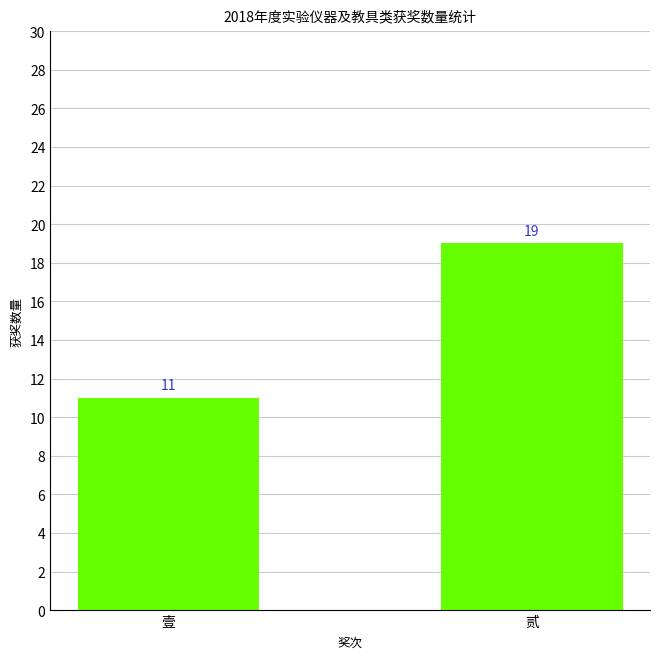

Where is the data nearest to the value 15?

壹